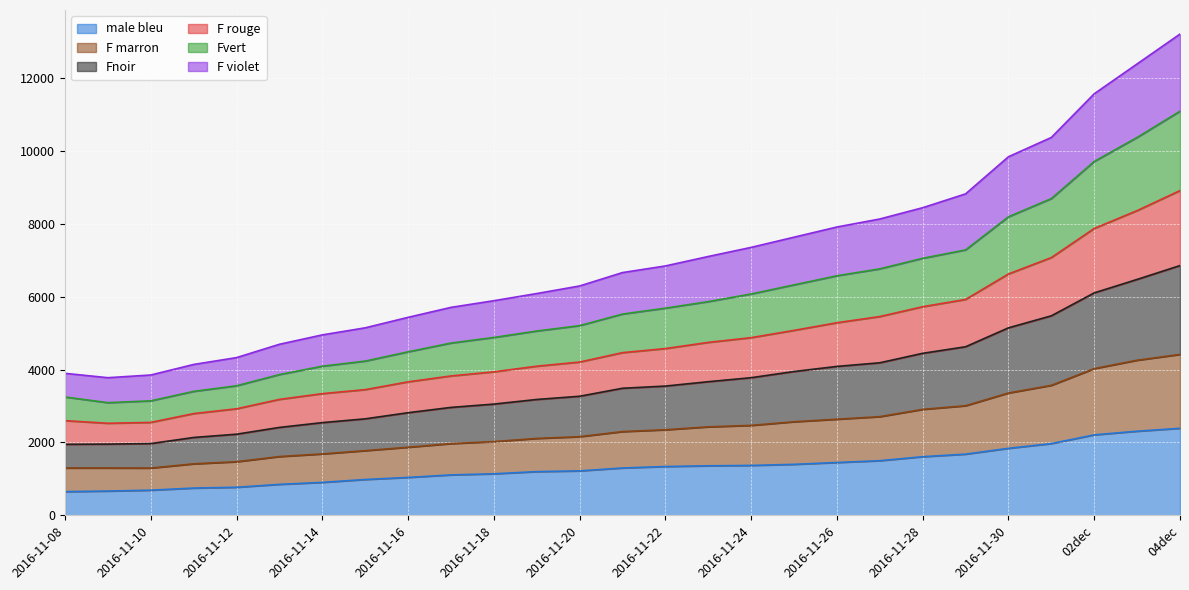

The F violet series shows 2430 at 2016-11-23. True or false?

True